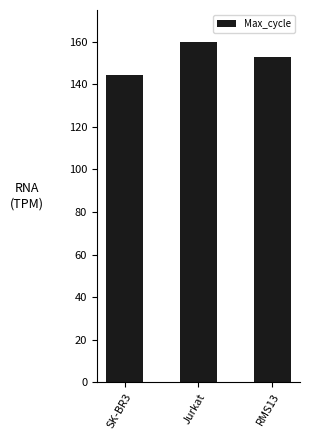

Which category has the lowest value across all series?

SK-BR3